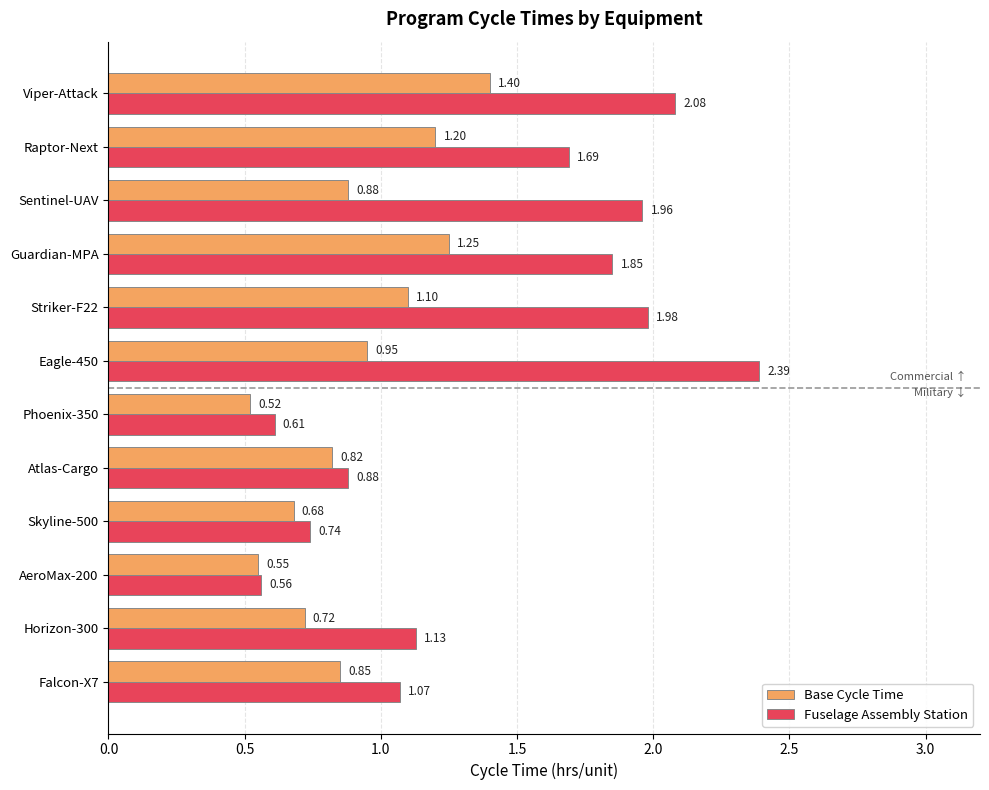

Between Atlas-Cargo and Viper-Attack, which series saw the biggest shift?

Fuselage Assembly Station